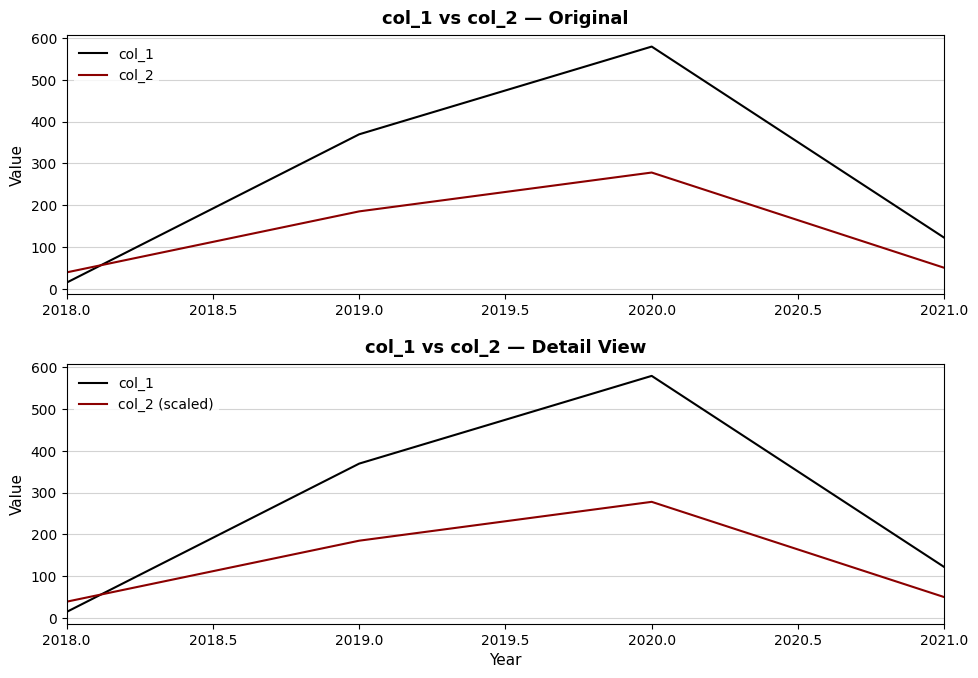

Does the chart display data point markers on the line(s)?

No